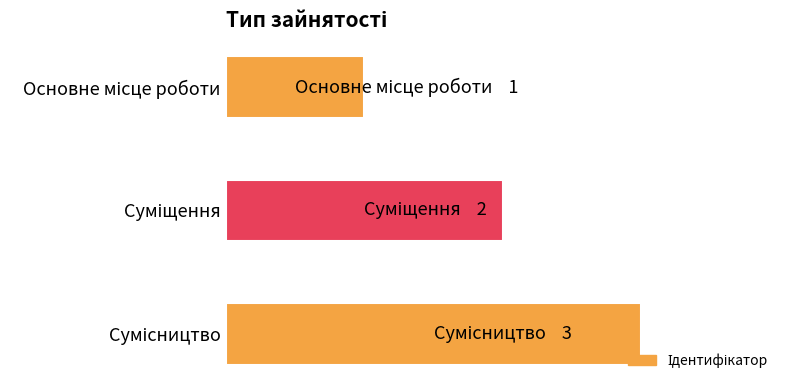

How many categories are shown in the chart?

3